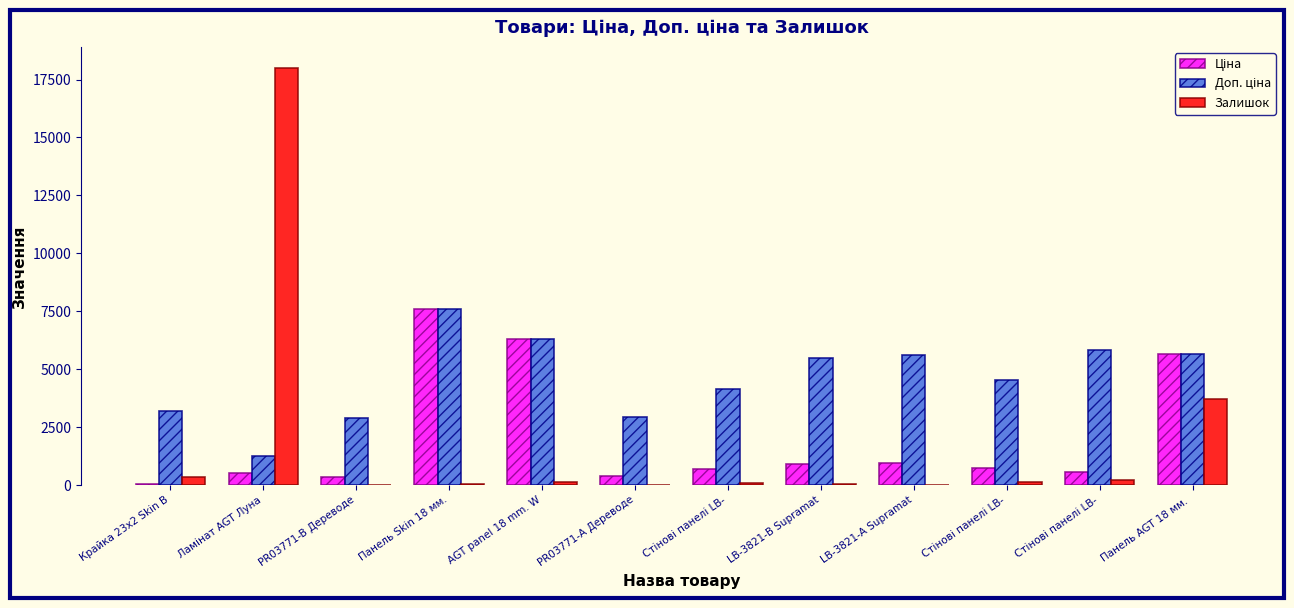

How many groups of bars are there?

12